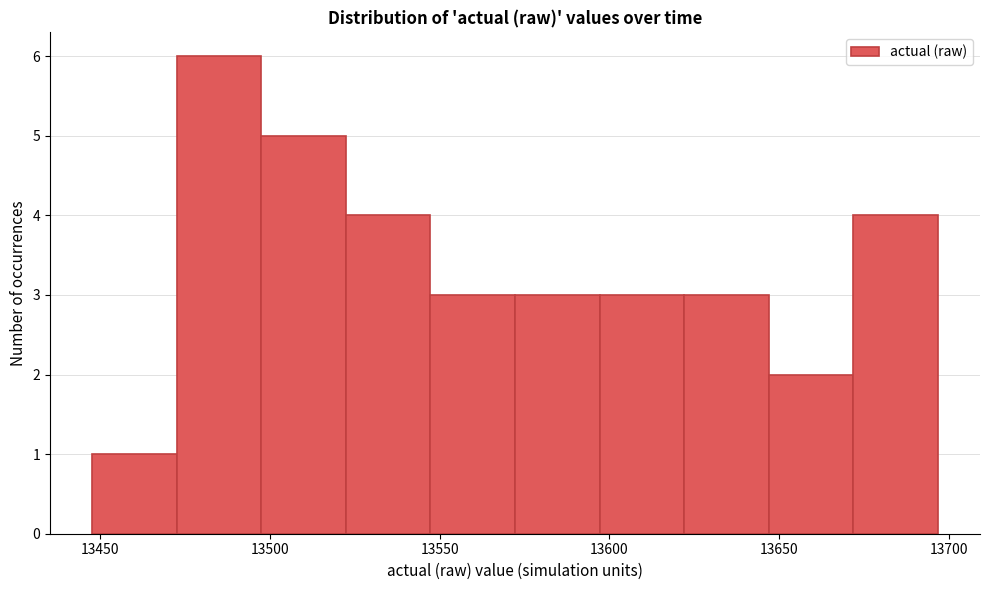

Reading left to right, transcribe this chart: for each bar, give the range it covers on the x-axis and its height. Neither the bar edges nor the heights are printed on the chart, so give them approximately, as read against the axes.

13450 to 13475: 1
13475 to 13500: 6
13500 to 13520: 5
13520 to 13545: 4
13545 to 13570: 3
13570 to 13595: 3
13595 to 13620: 3
13620 to 13645: 3
13645 to 13670: 2
13670 to 13695: 4